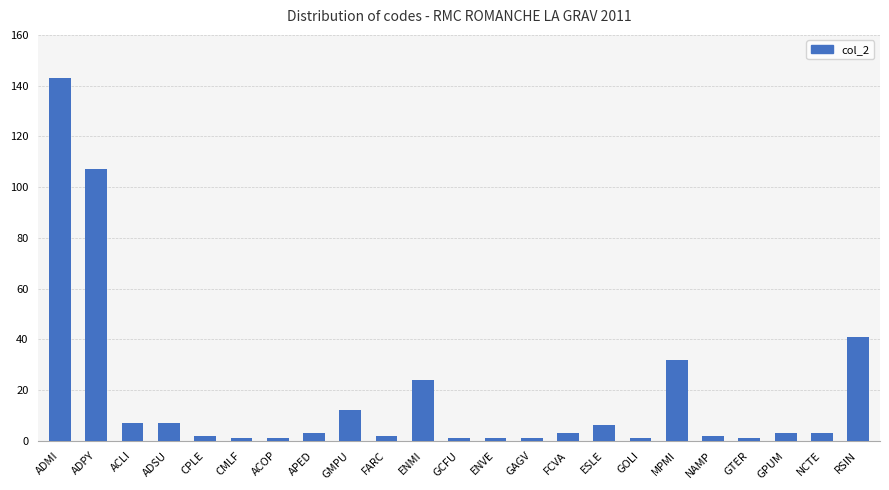

How many distinct data groups are displayed?

1